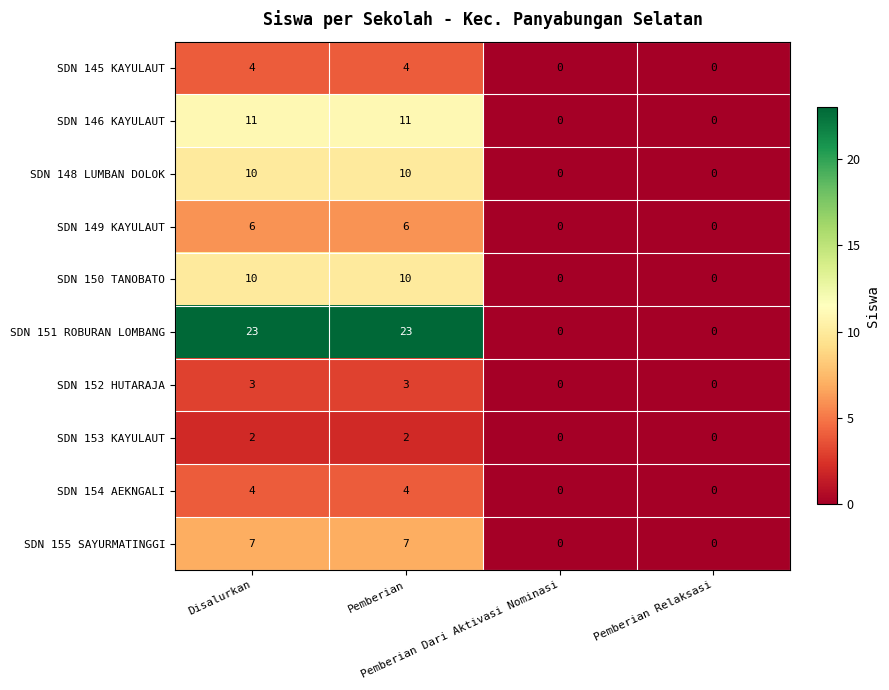

What is the maximum value shown in the chart?

23